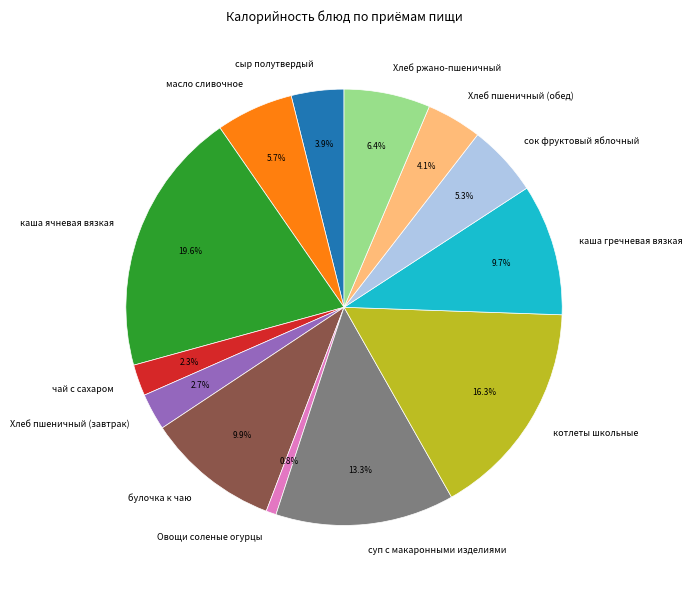

How many slices are in this pie chart?

13